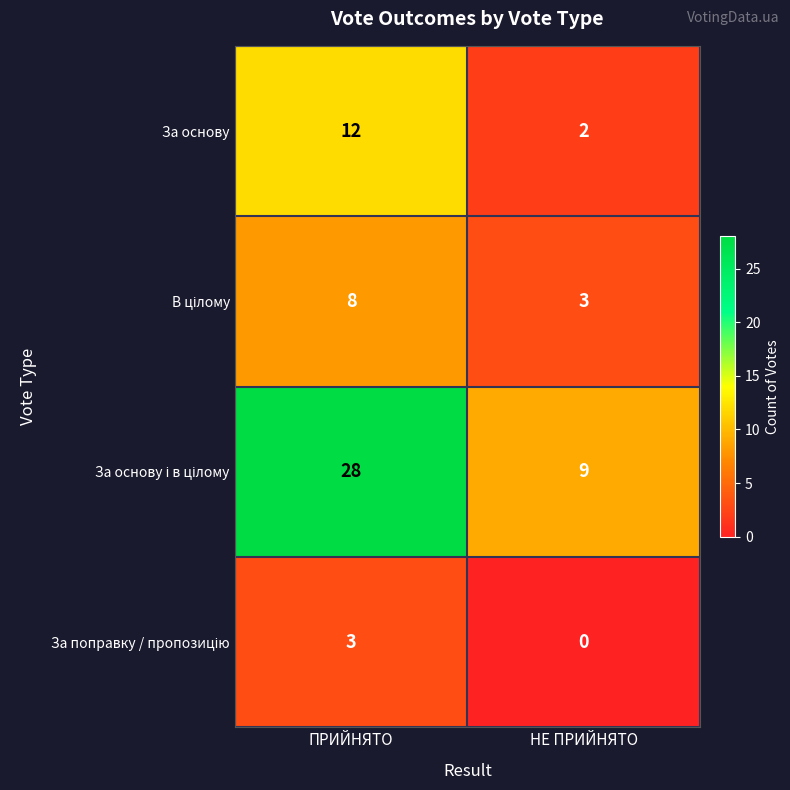

Rank the categories by За основу value from lowest to highest.

НЕ ПРИЙНЯТО, ПРИЙНЯТО